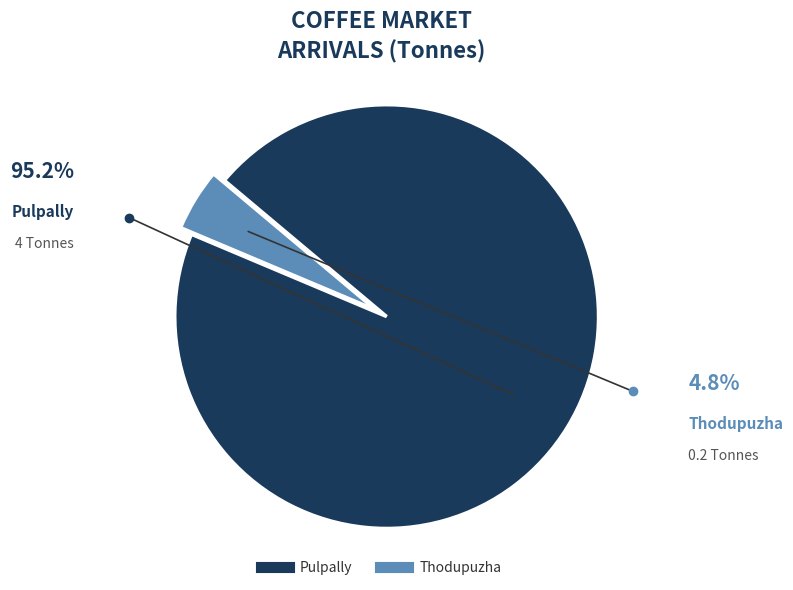

What is the smallest slice in the pie chart?

Thodupuzha